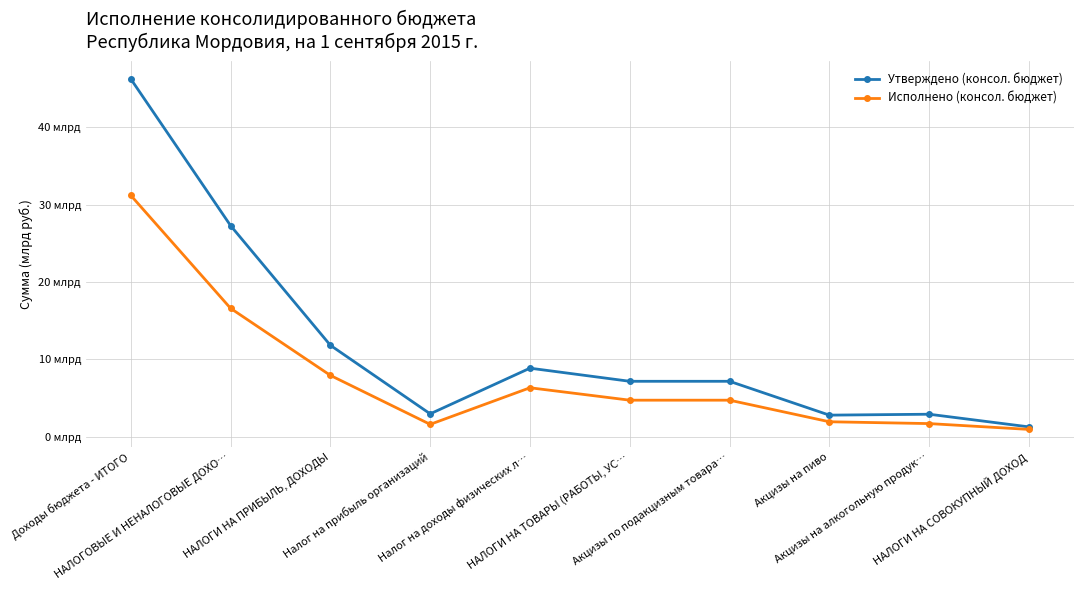

Does the chart display data point markers on the line(s)?

Yes